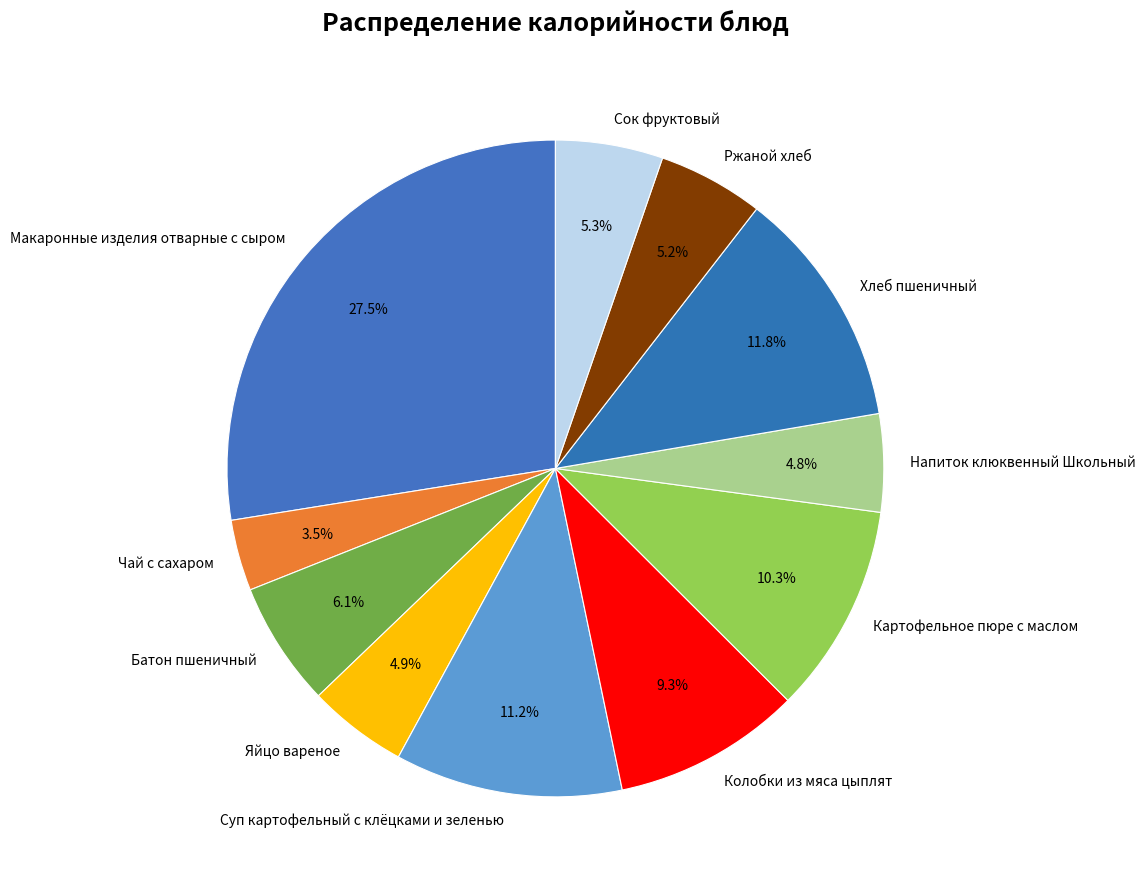

What portion of the pie excludes Картофельное пюре с маслом?

89.7%